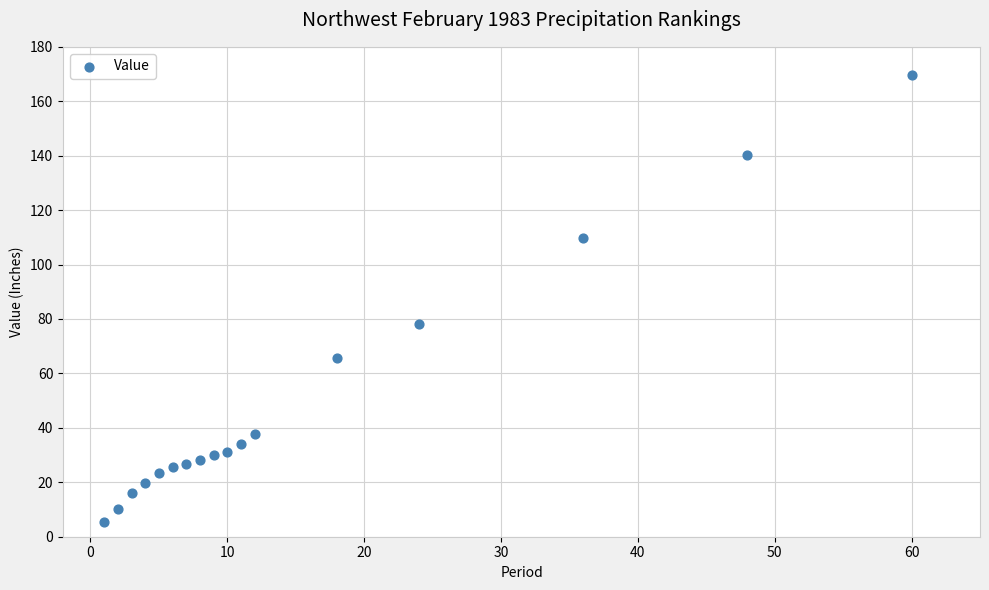

What Y value in the scatter plot is closest to 87?

78.0